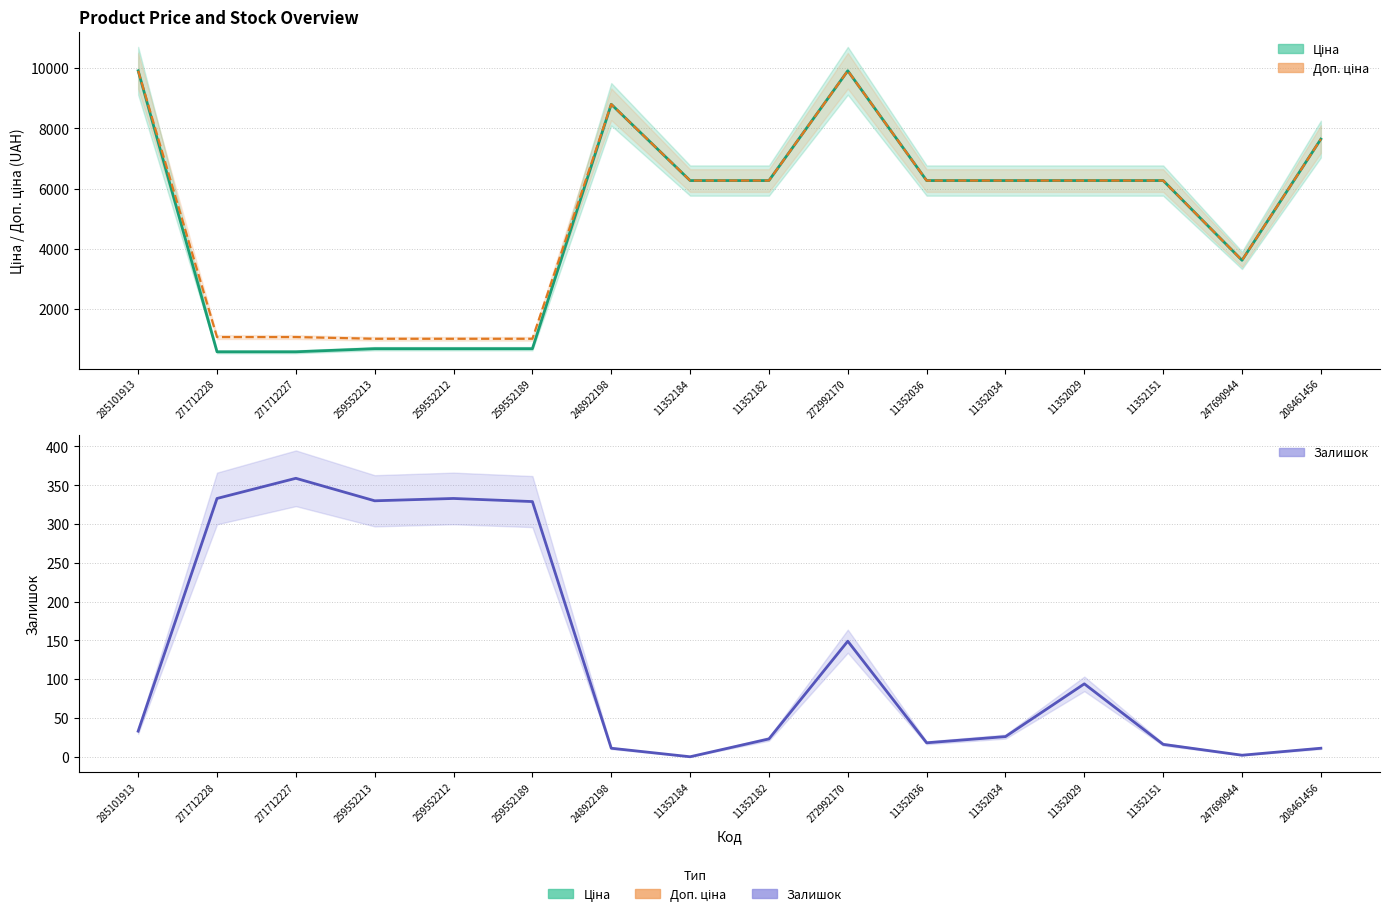

Count the number of categories in the chart.

16